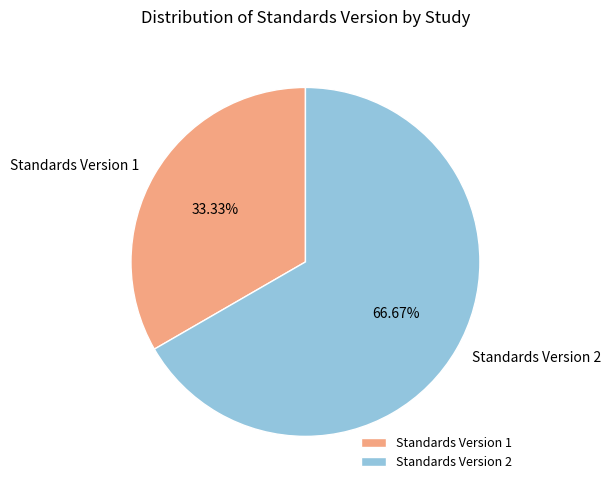

Is Standards Version 2 the majority of the pie?

Yes